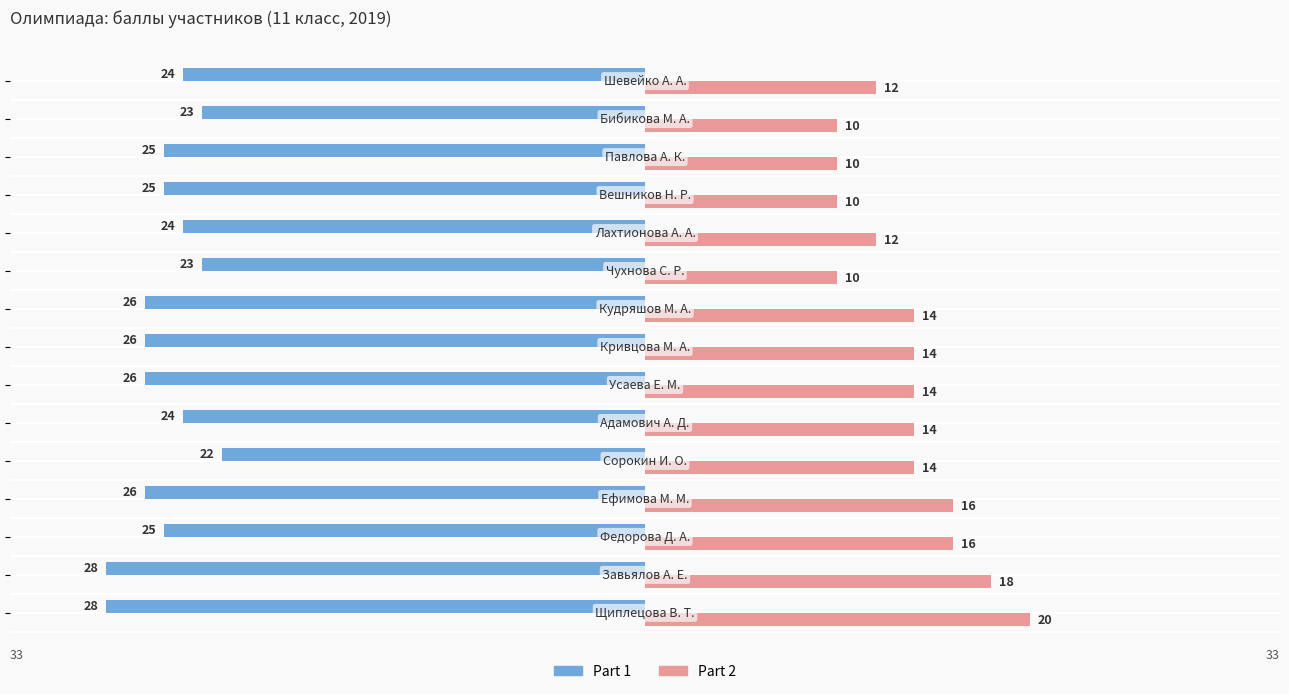

What is the average value of the Part 1 series?

-25